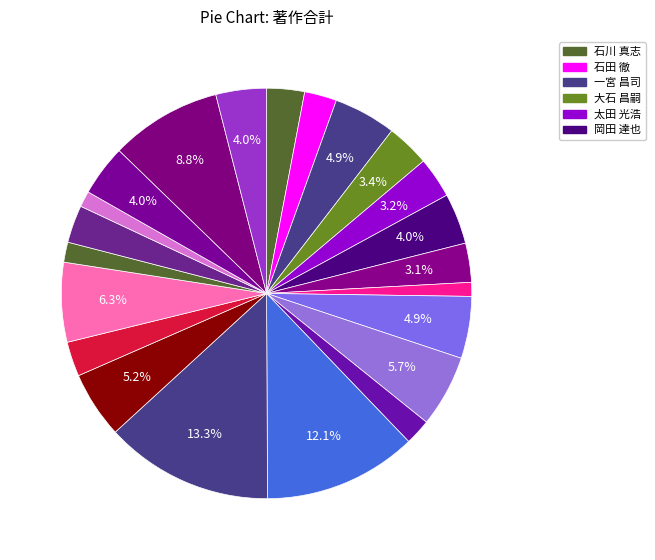

To the nearest percent, what is the average slice percentage?

5%